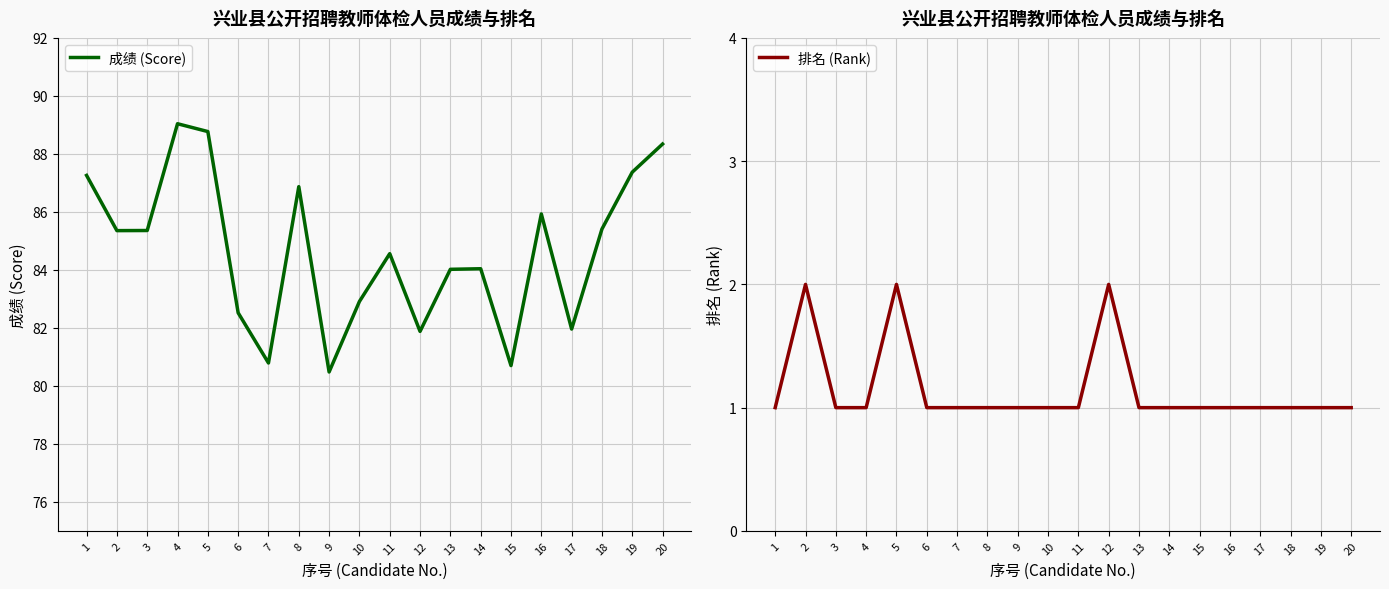

What is the maximum value for 成绩 (Score)?

89.0